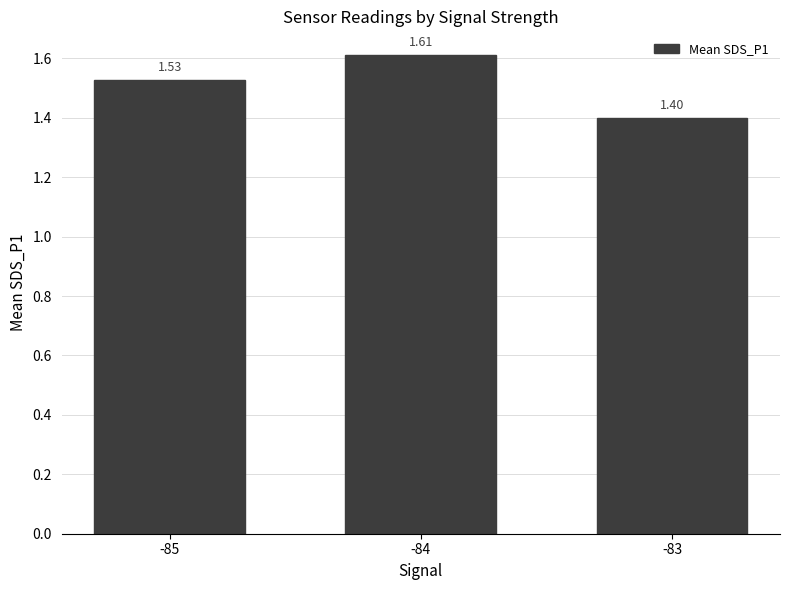

Rank the categories by value from highest to lowest.

-84, -85, -83